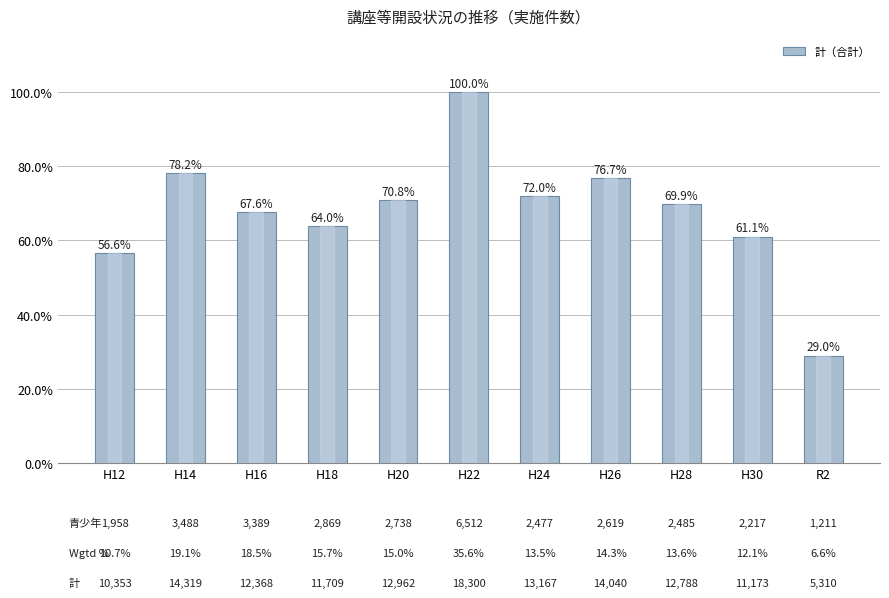

What is the smallest value displayed?

5310